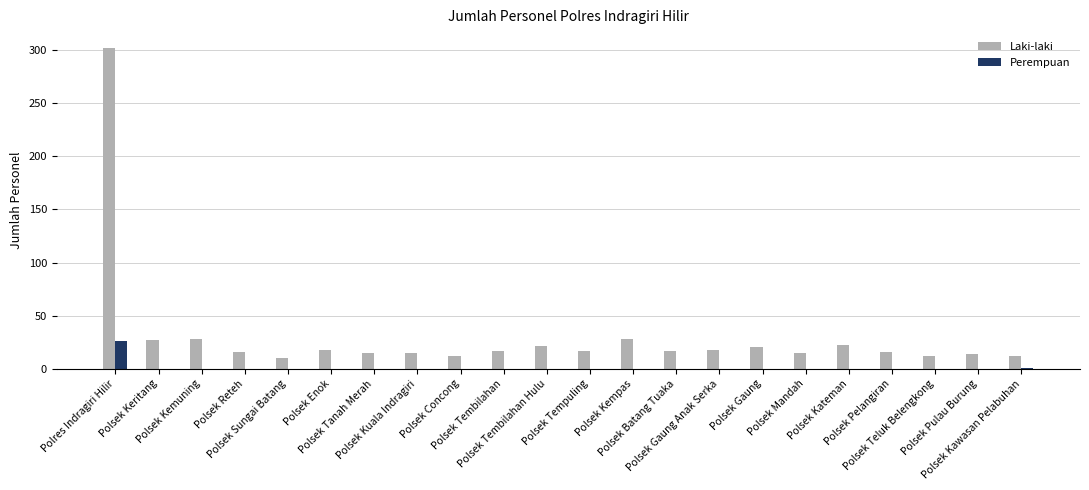

What is the sum of all Perempuan values?

27